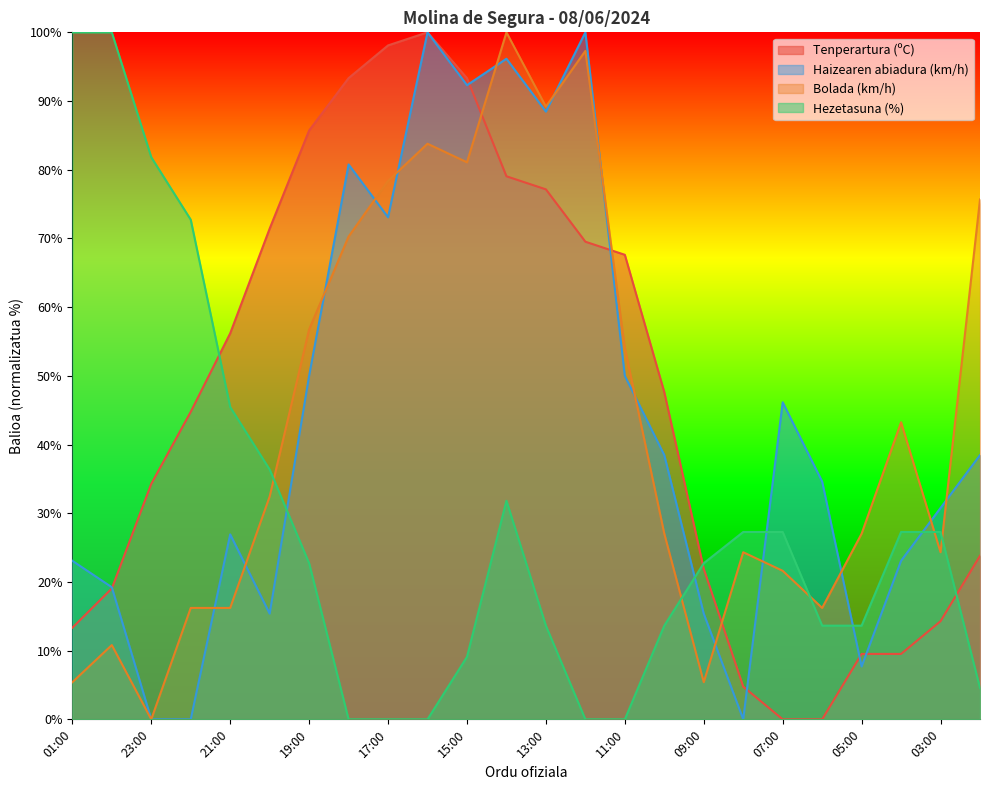

At which label is Bolada (km/h) closest to 50?

11:00